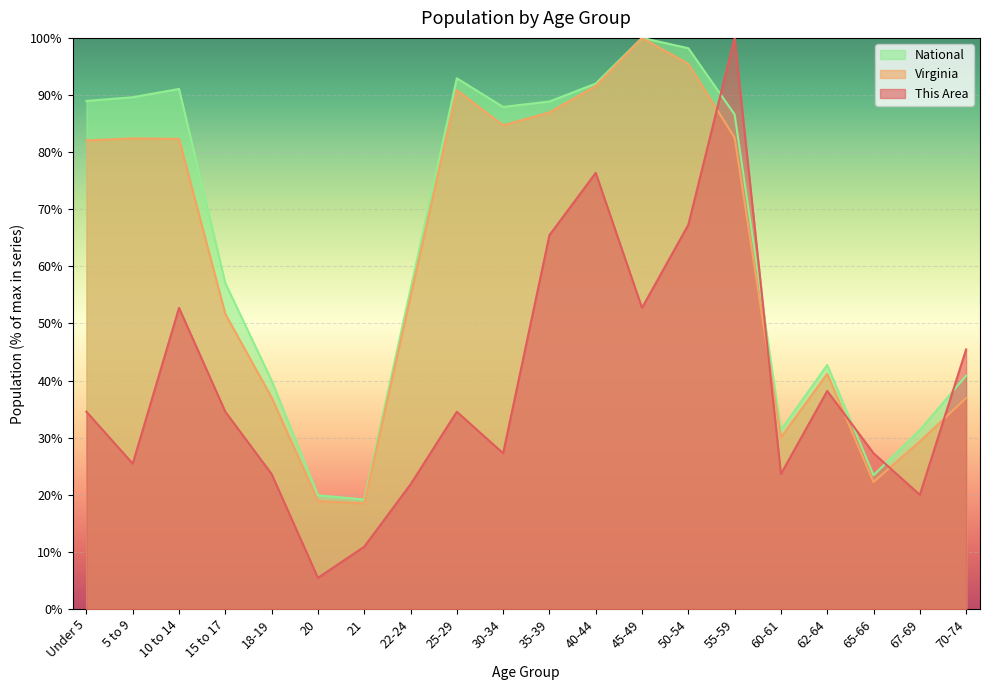

Rank the series at 60-61 from highest to lowest value.

National, Virginia, This Area